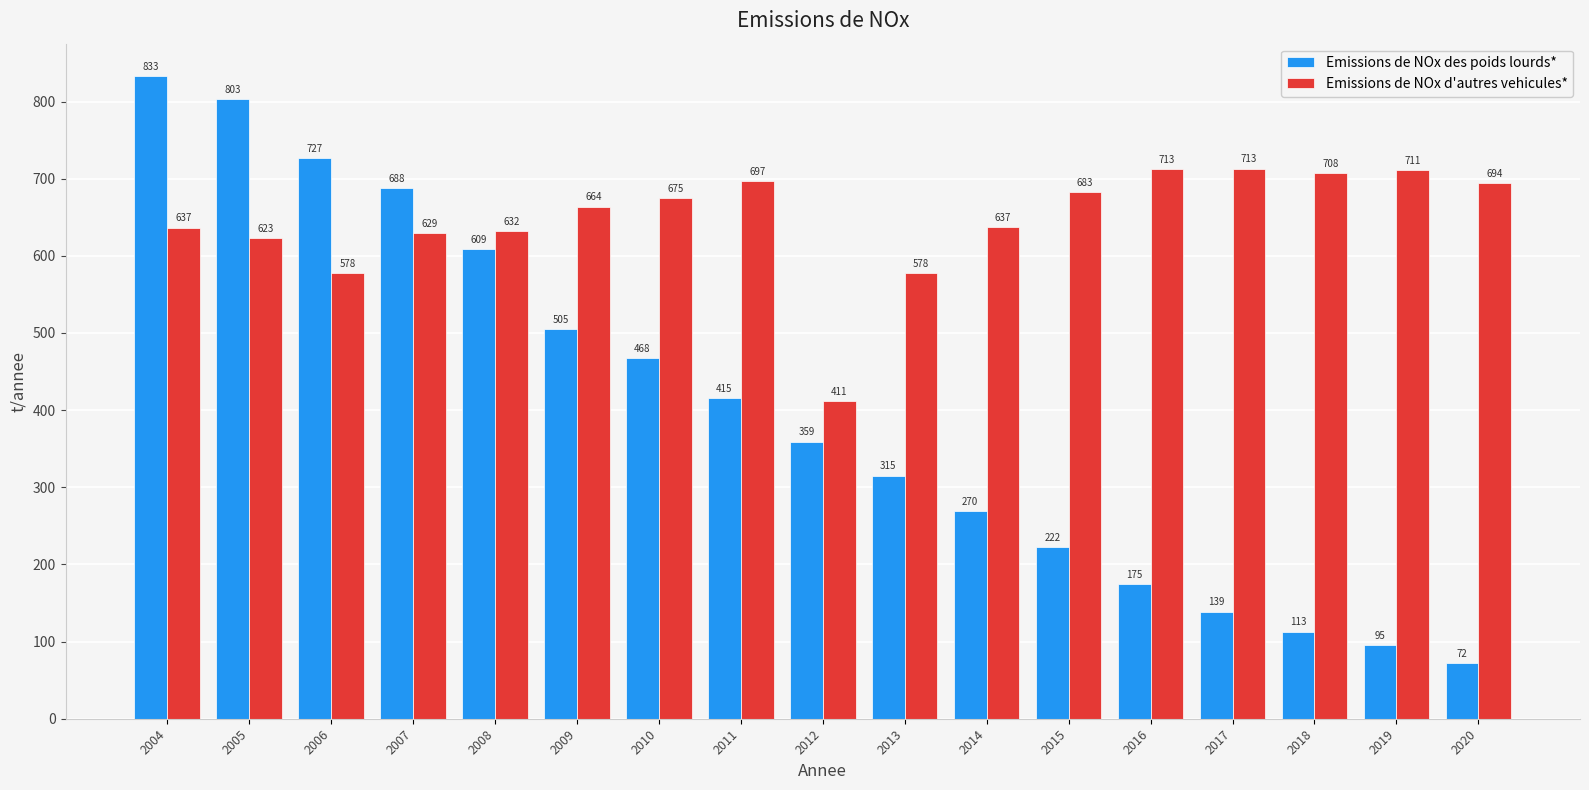

How many values in the Emissions de NOx des poids lourds* series are below 359?

8